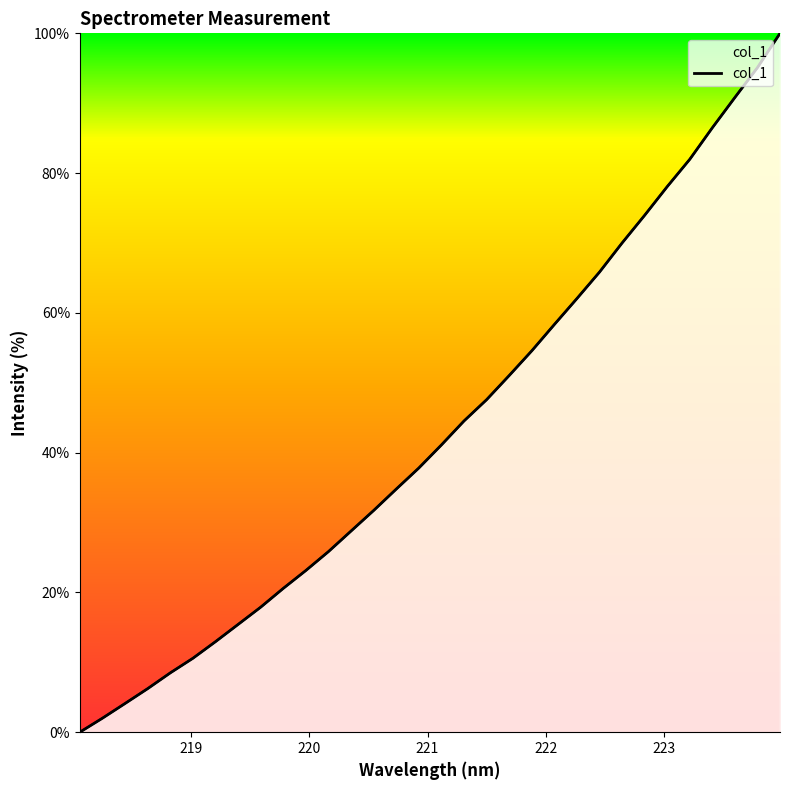

What is the label of the 18th point from the left?

221.3083